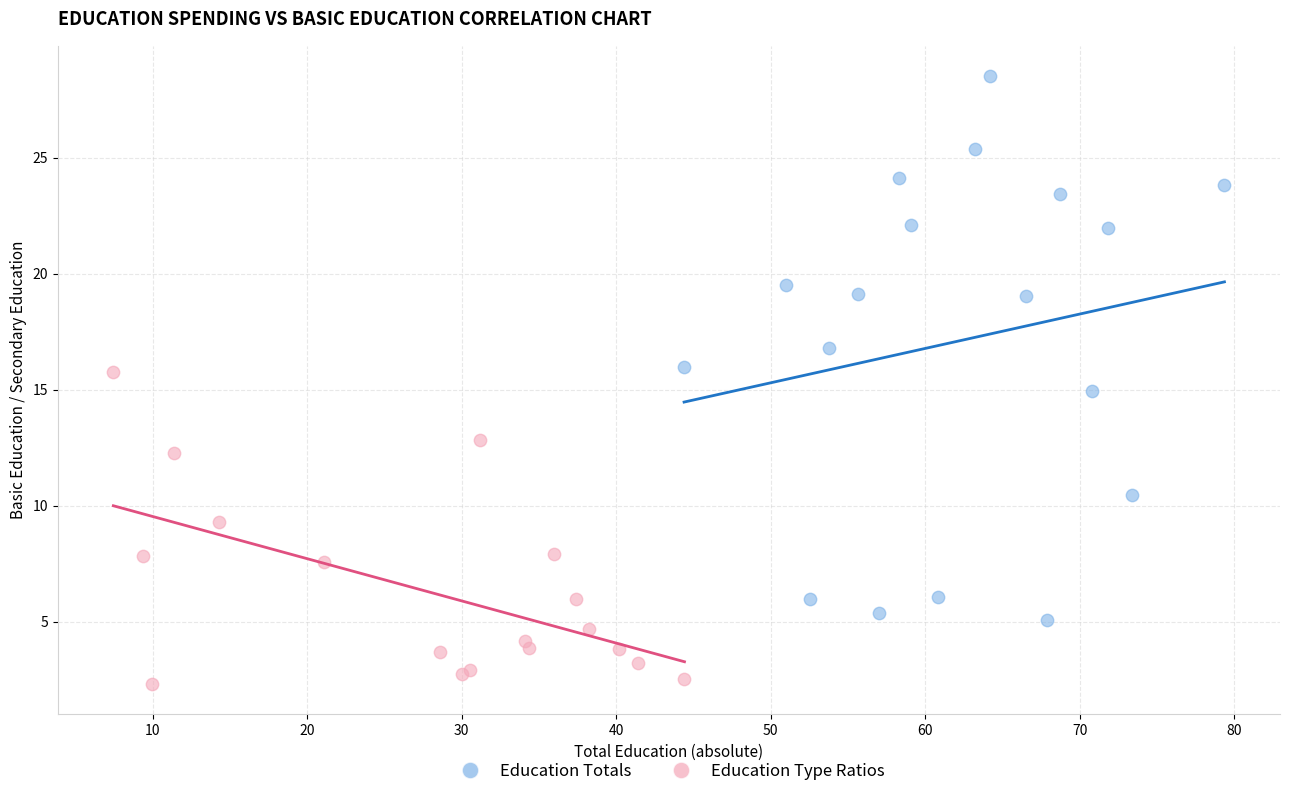

Which series reaches the maximum Y coordinate?

Education Totals